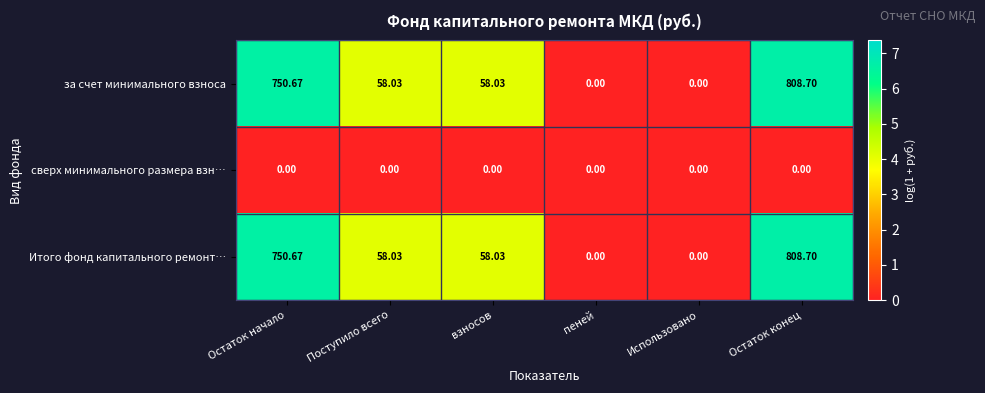

How many series are shown in this chart?

3